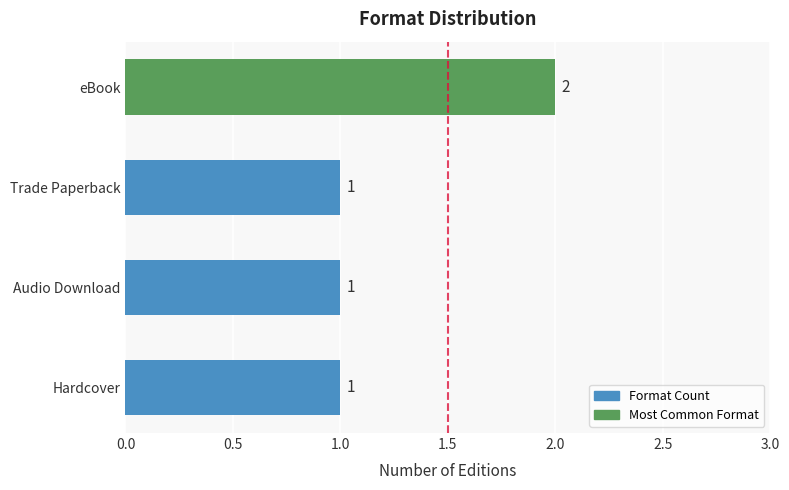

Which category has the highest value across all series?

eBook